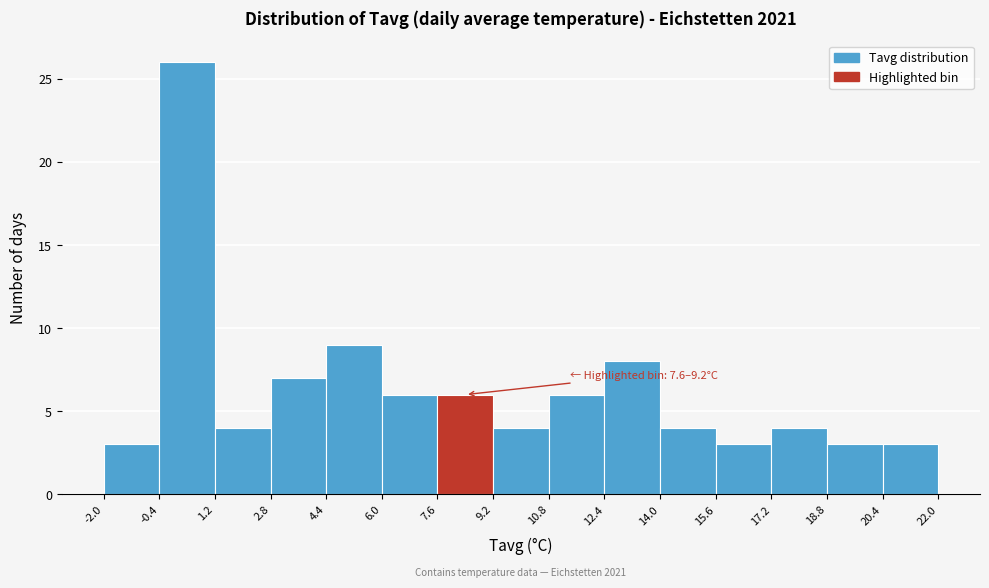

Over which range of the x-axis is the bar tallest?

-0.4 to 1.2